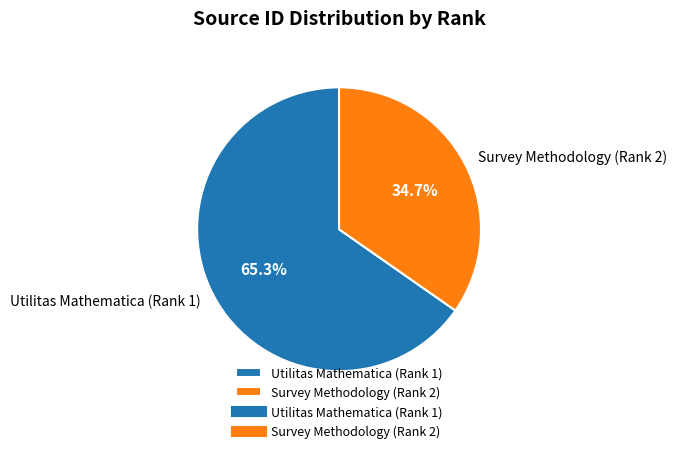

Is it true that Utilitas Mathematica (Rank 1) is 65% of the pie?

True